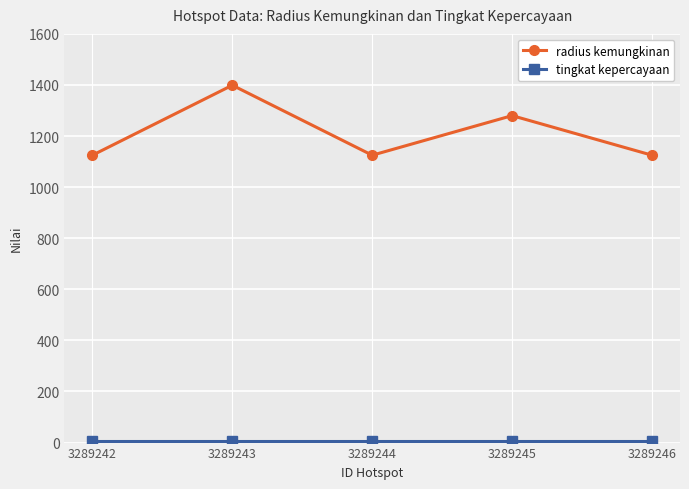

Is it true that radius kemungkinan equals 1125 at 3289244?

True